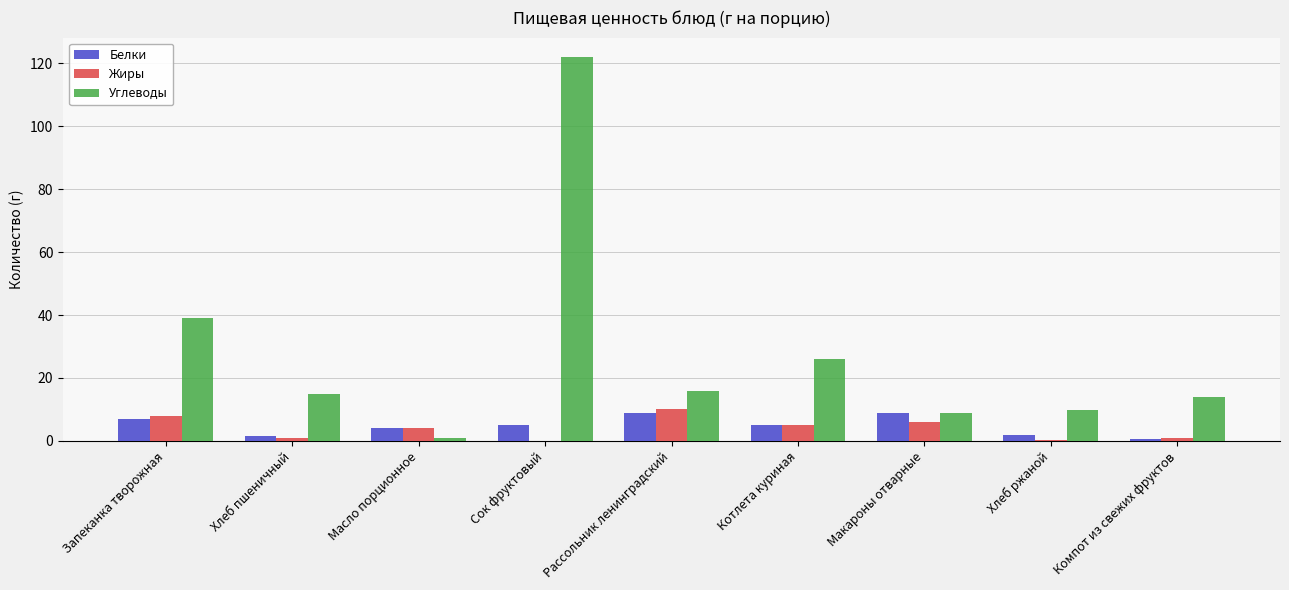

What is the sum of the Углеводы values at Сок фруктовый and Макароны отварные?

131.0